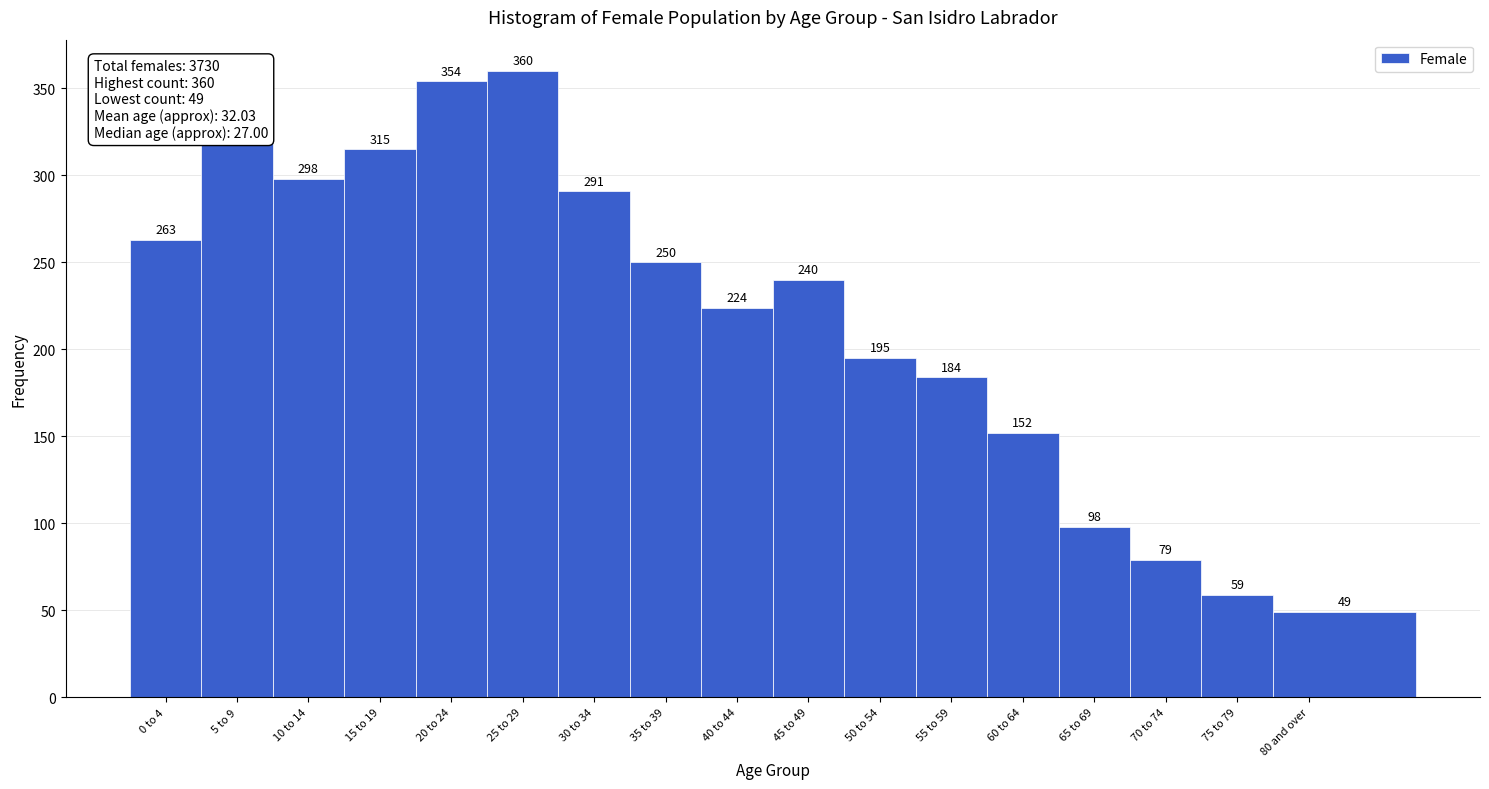

Reading left to right, transcribe all the data shown in this chart.

263	319	298	315	354	360	291	250	224	240	195	184	152	98	79	59	49